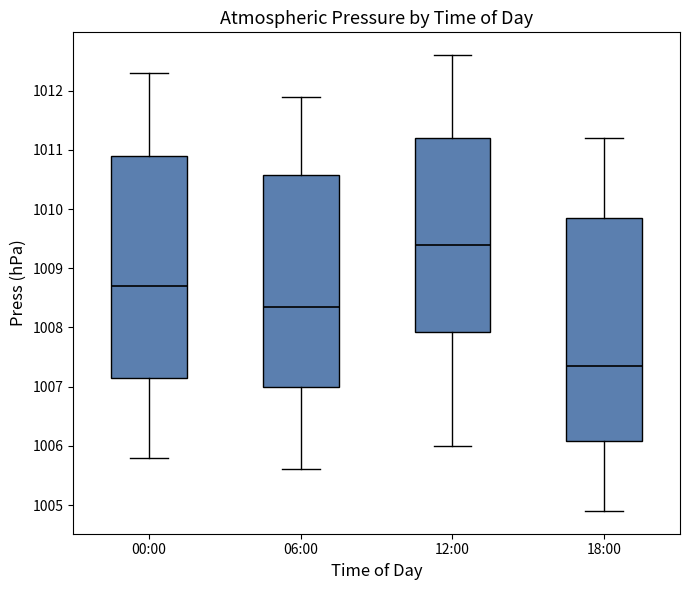

Where does the median line of the box for 18:00 sit on the y-axis? The values are not printed on the chart, so give them approximately, as read against the axis.

1007.4